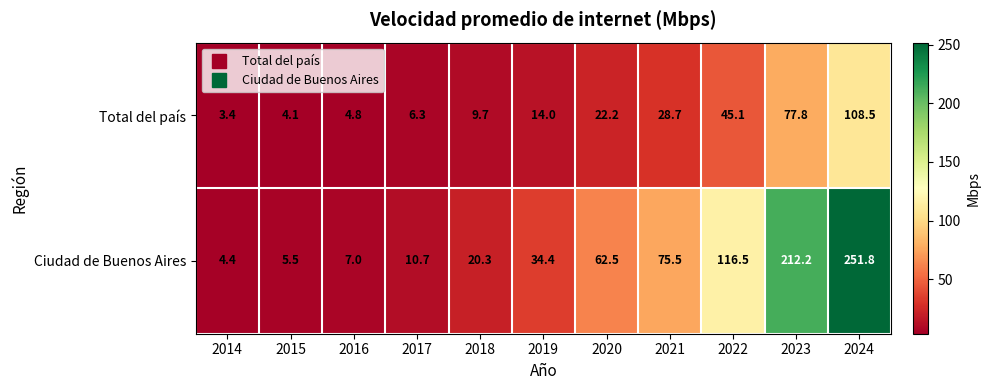

Reading left to right, list all the values displayed in this chart.

Total del país: 3.4	4.1	4.8	6.3	9.7	14.0	22.2	28.7	45.1	77.8	108.5
Ciudad de Buenos Aires: 4.4	5.5	7.0	10.7	20.3	34.4	62.5	75.5	116.5	212.2	251.8